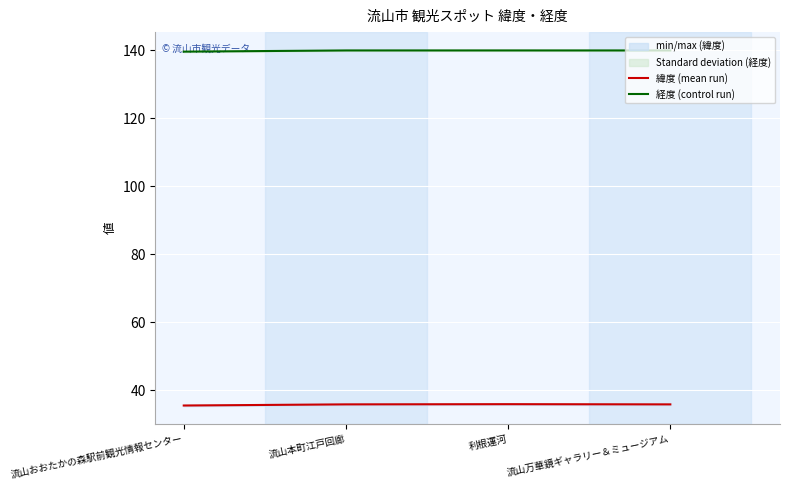

At which category does the chart reach its minimum across all series?

流山おおたかの森駅前観光情報センター